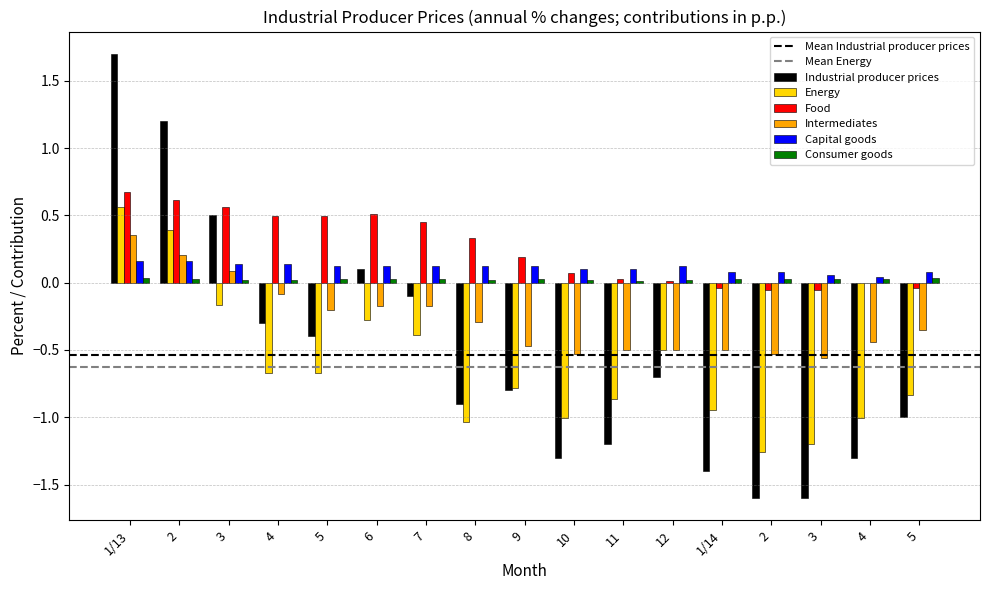

At how many categories does at least one series exceed 1?

2